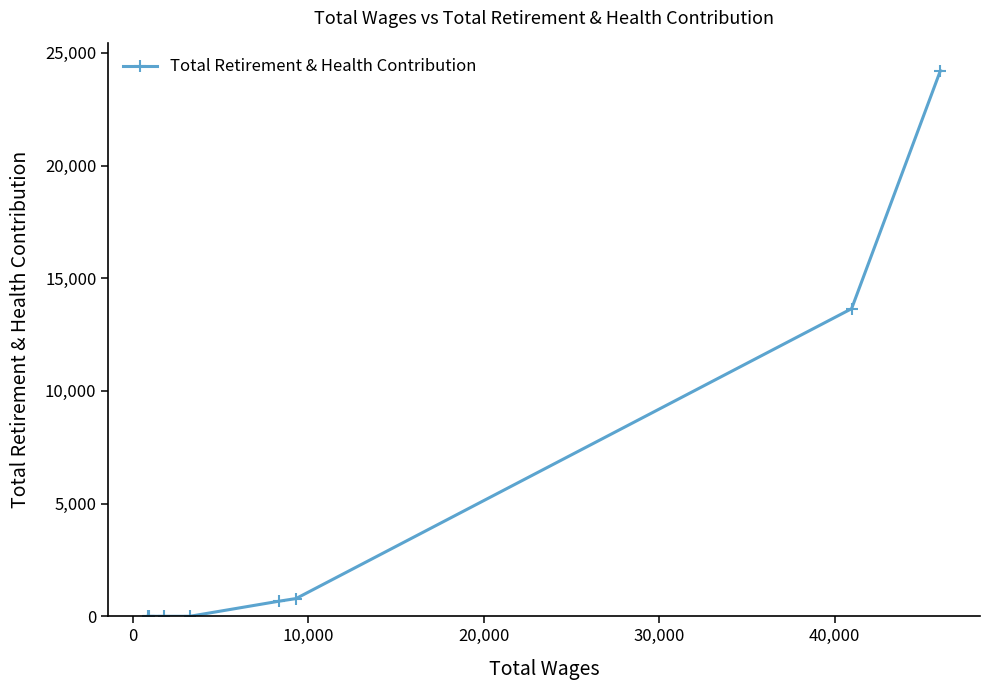

What is the maximum value shown in the chart?

24205